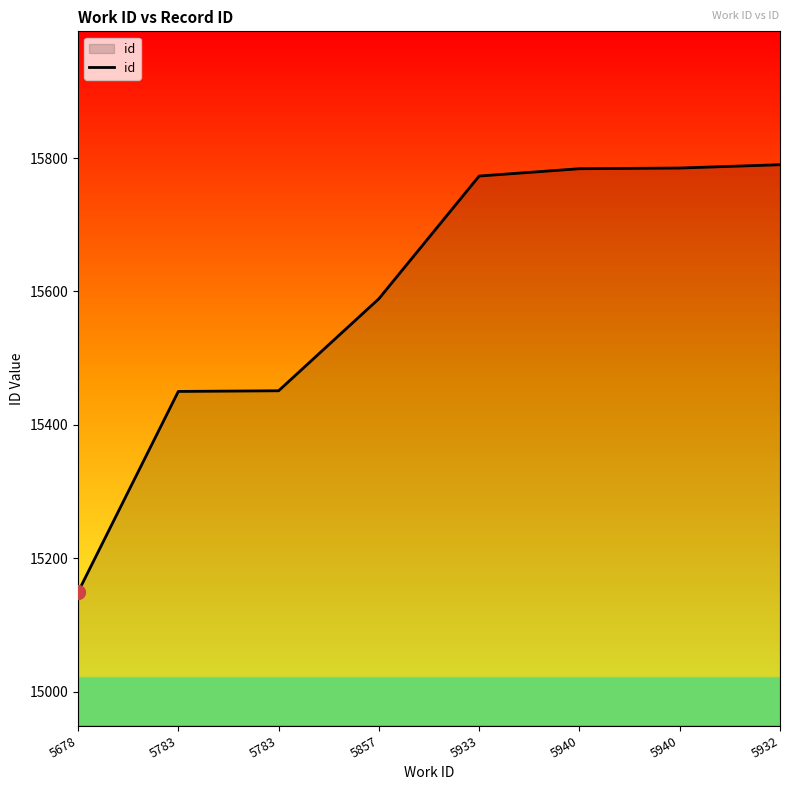

Rank the categories by value from lowest to highest.

5678, 5783, 5783, 5857, 5933, 5940, 5940, 5932